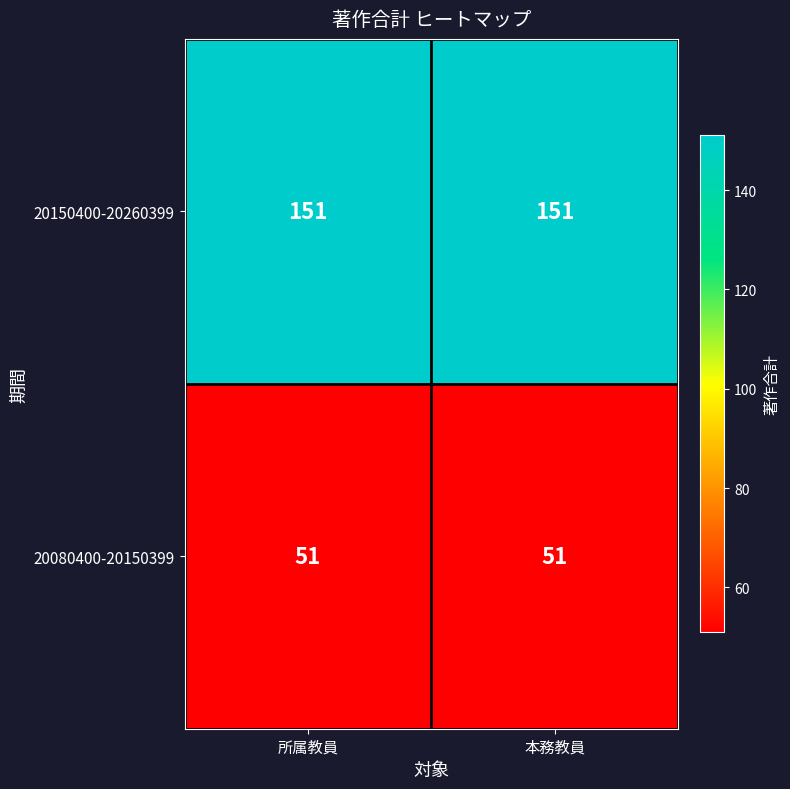

List the series in order of their overall mean, lowest first.

20080400-20150399, 20150400-20260399